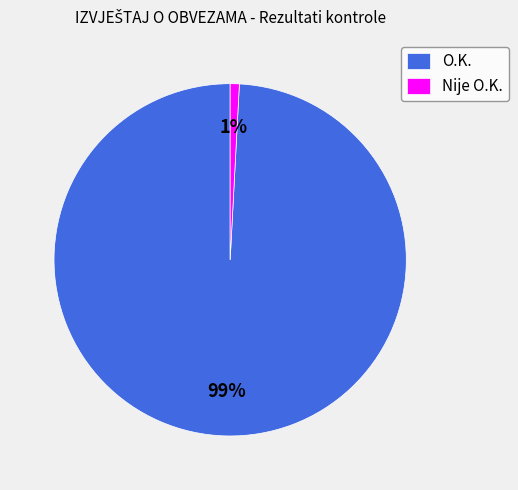

How many segments does this pie chart have?

2